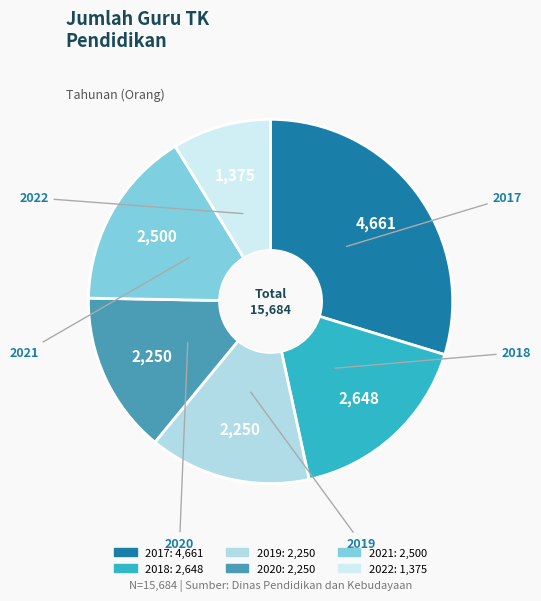

Do 2019 and 2017 together represent more than half of the pie?

No